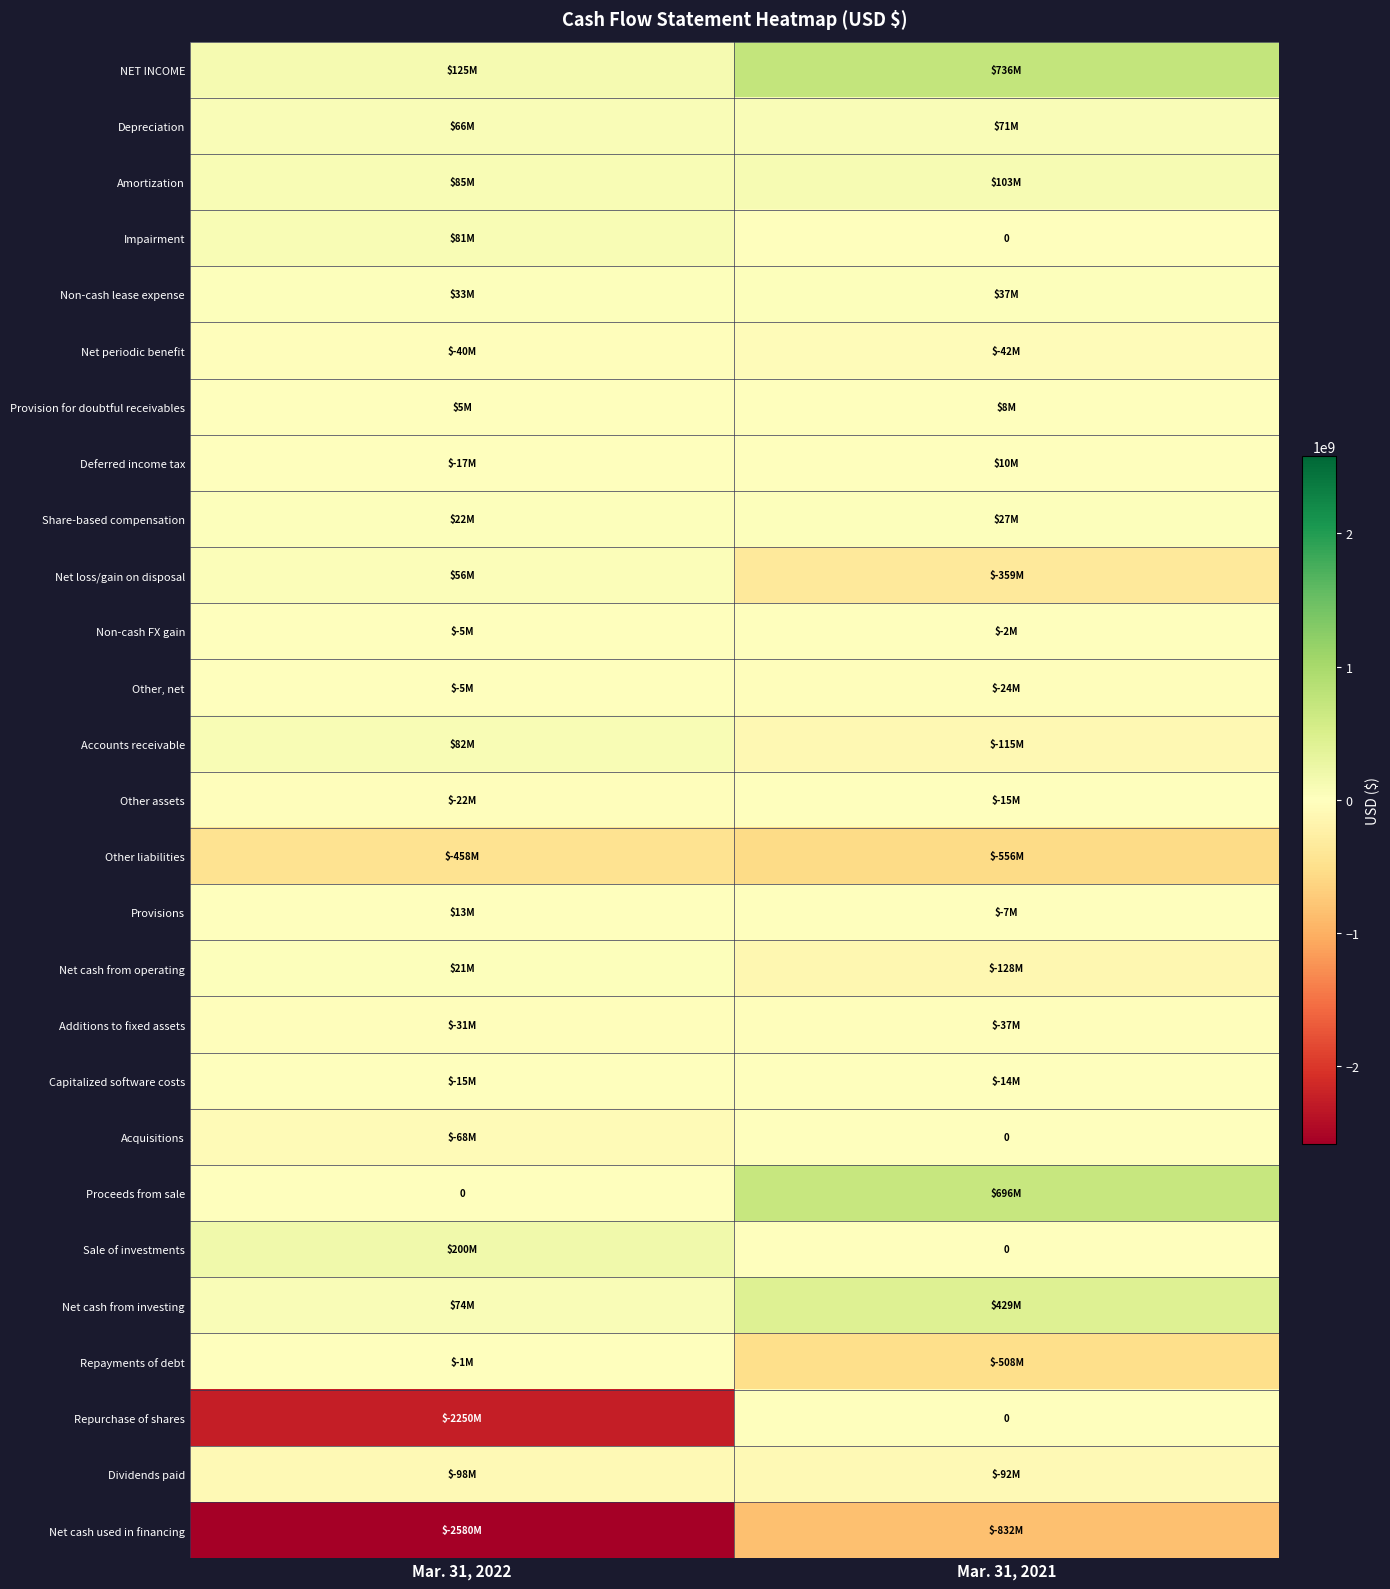

Count the Net cash used in financing values in the range -2580000000 to -832000000.

2